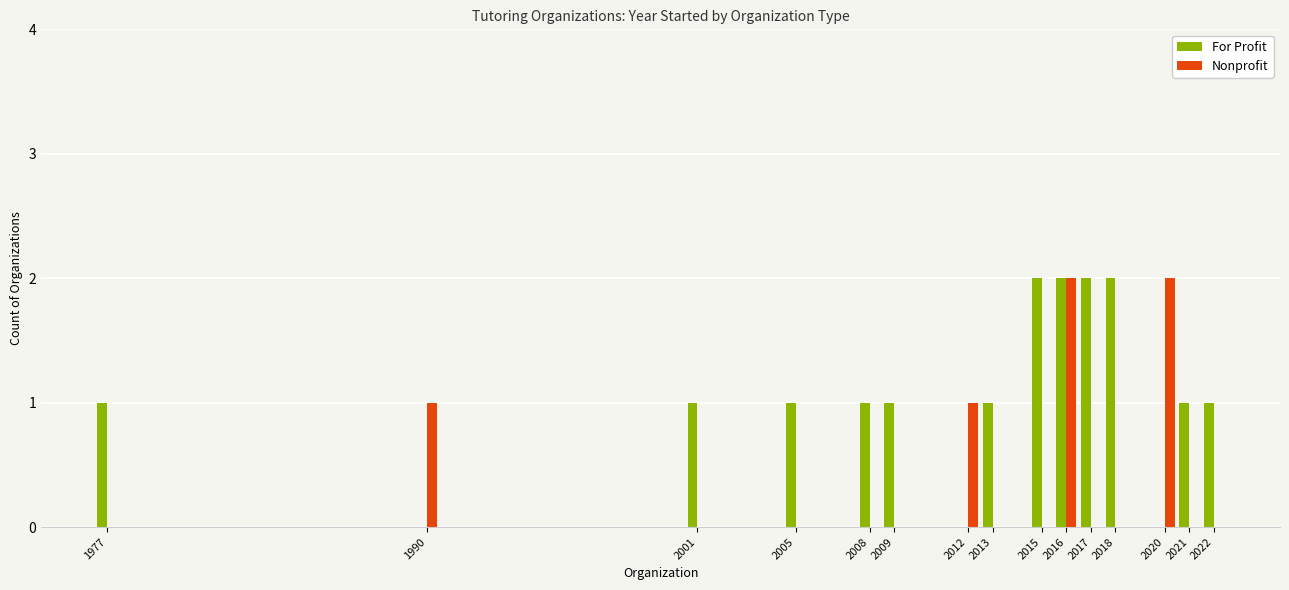

Is the value of Nonprofit at 2021 greater than the value of For Profit at 2015?

No